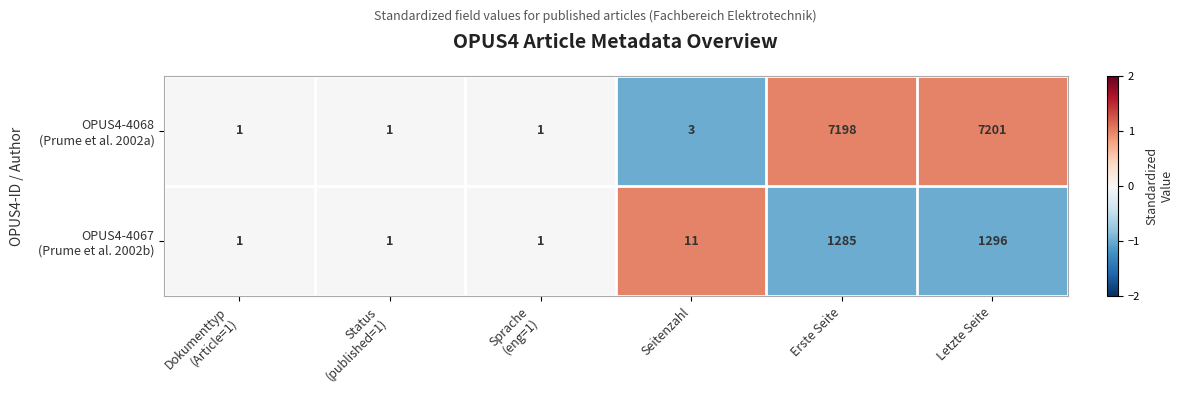

Which label corresponds to the largest value in the chart?

Letzte Seite